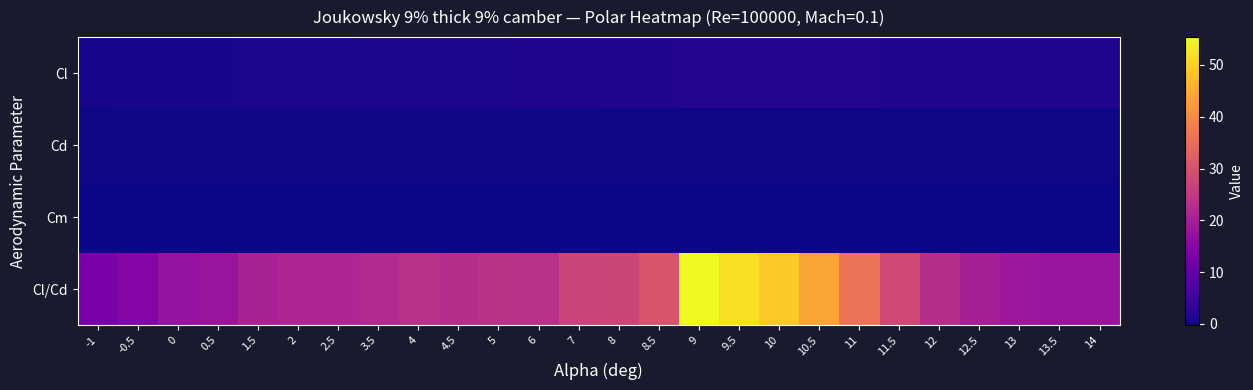

Which series has the largest range (max minus min)?

Cl/Cd